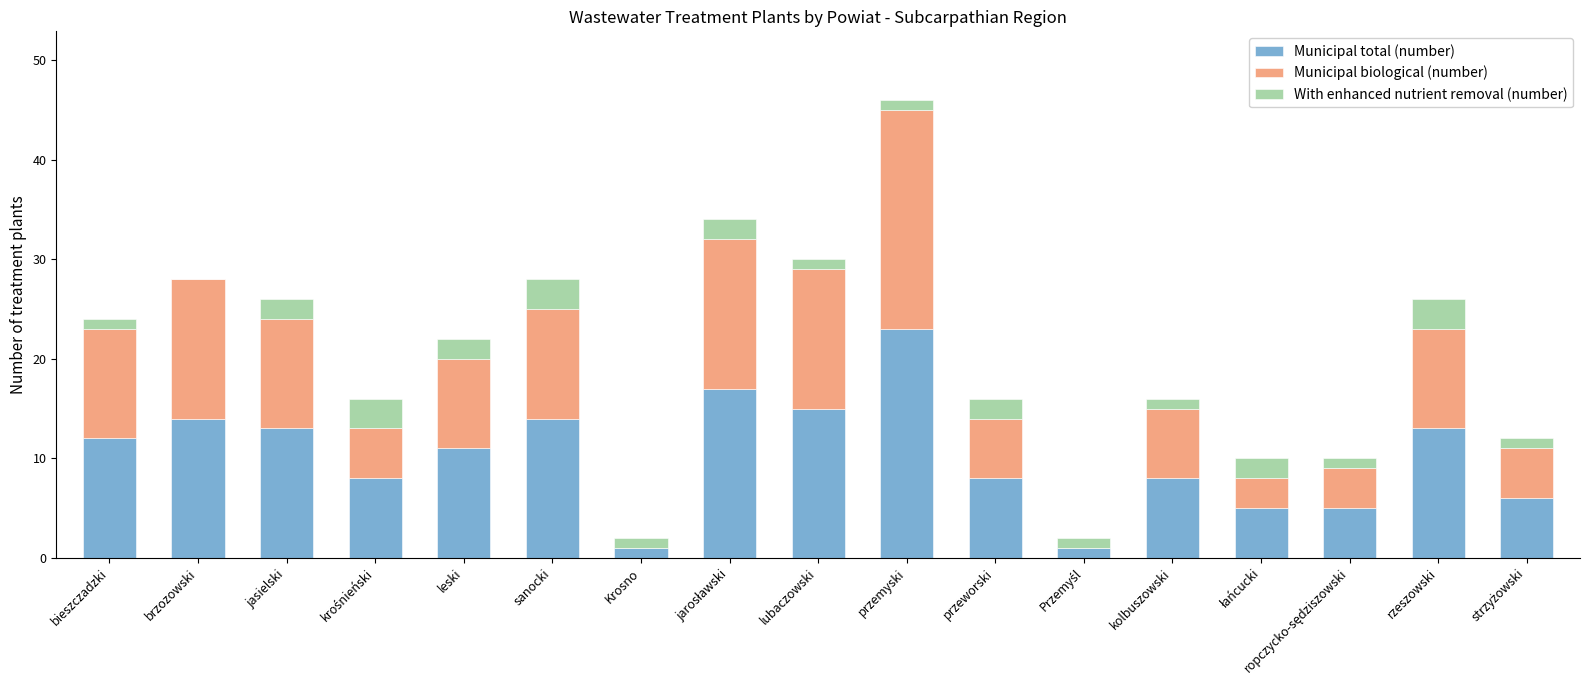

Read the Municipal total (number) value at leski.

11